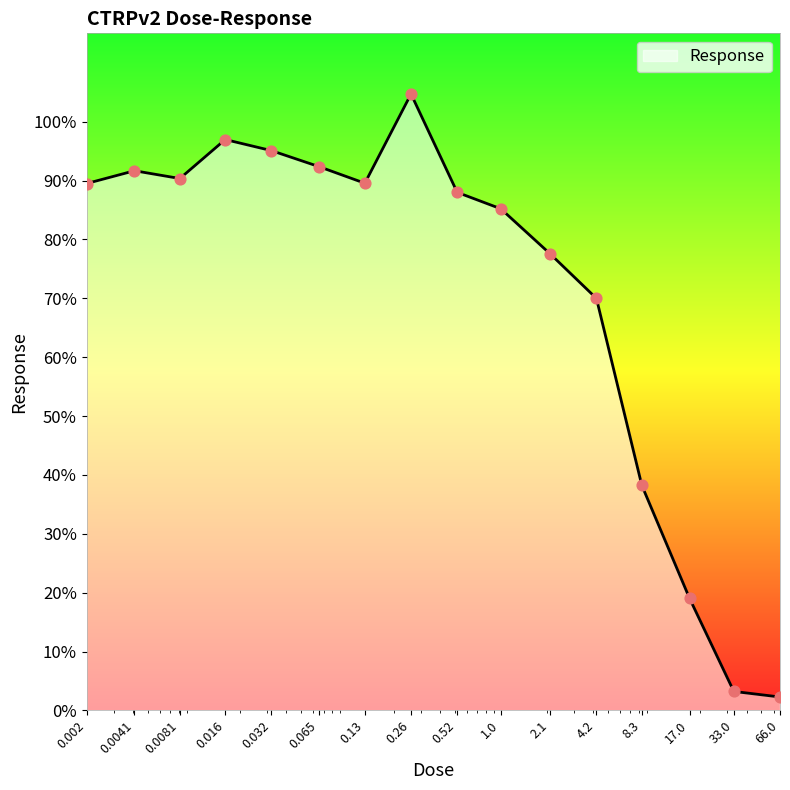

What is the difference between the maximum and minimum values?

102.4